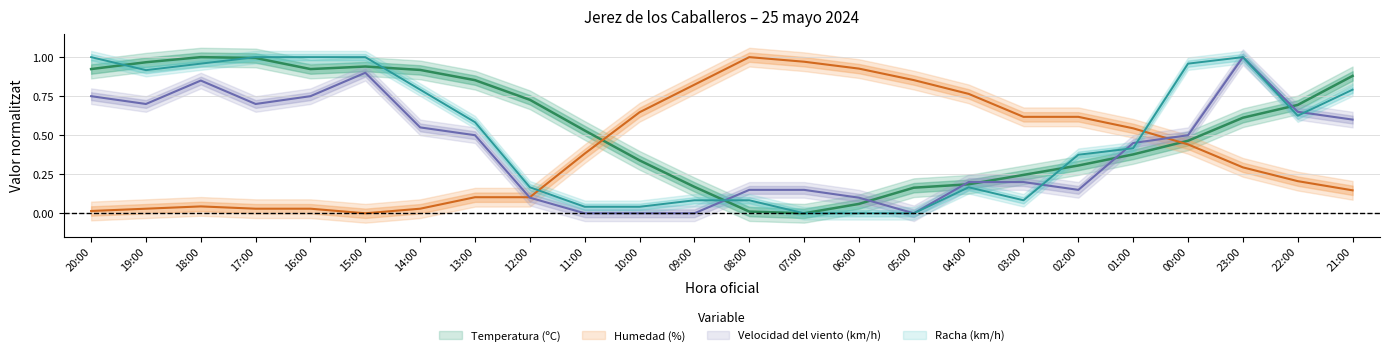

Reading left to right, transcribe all the data shown in this chart.

Temperatura (ºC): 0.9	1.0	1.0	1.0	0.9	0.9	0.9	0.9	0.7	0.5	0.3	0.2	0.0	0.0	0.1	0.2	0.2	0.2	0.3	0.4	0.5	0.6	0.7	0.9
Humedad (%): 0.0	0.0	0.0	0.0	0.0	0.0	0.0	0.1	0.1	0.4	0.6	0.8	1.0	1.0	0.9	0.9	0.8	0.6	0.6	0.5	0.4	0.3	0.2	0.1
Velocidad del viento (km/h): 0.8	0.7	0.8	0.7	0.8	0.9	0.6	0.5	0.1	0.0	0.0	0.0	0.1	0.1	0.1	0.0	0.2	0.2	0.1	0.5	0.5	1.0	0.7	0.6
Racha (km/h): 1.0	0.9	1.0	1.0	1.0	1.0	0.8	0.6	0.2	0.0	0.0	0.1	0.1	0.0	0.0	0.0	0.2	0.1	0.4	0.4	1.0	1.0	0.6	0.8